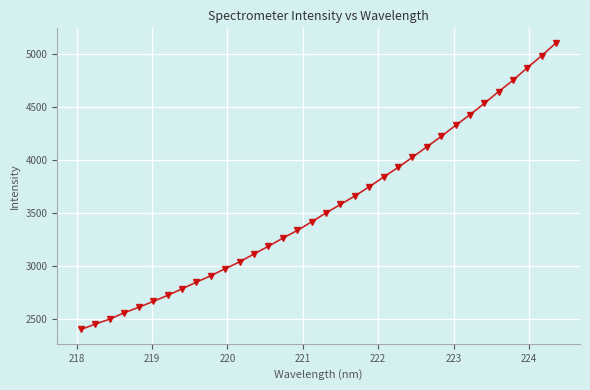

What is the sum of all values?

121065.1